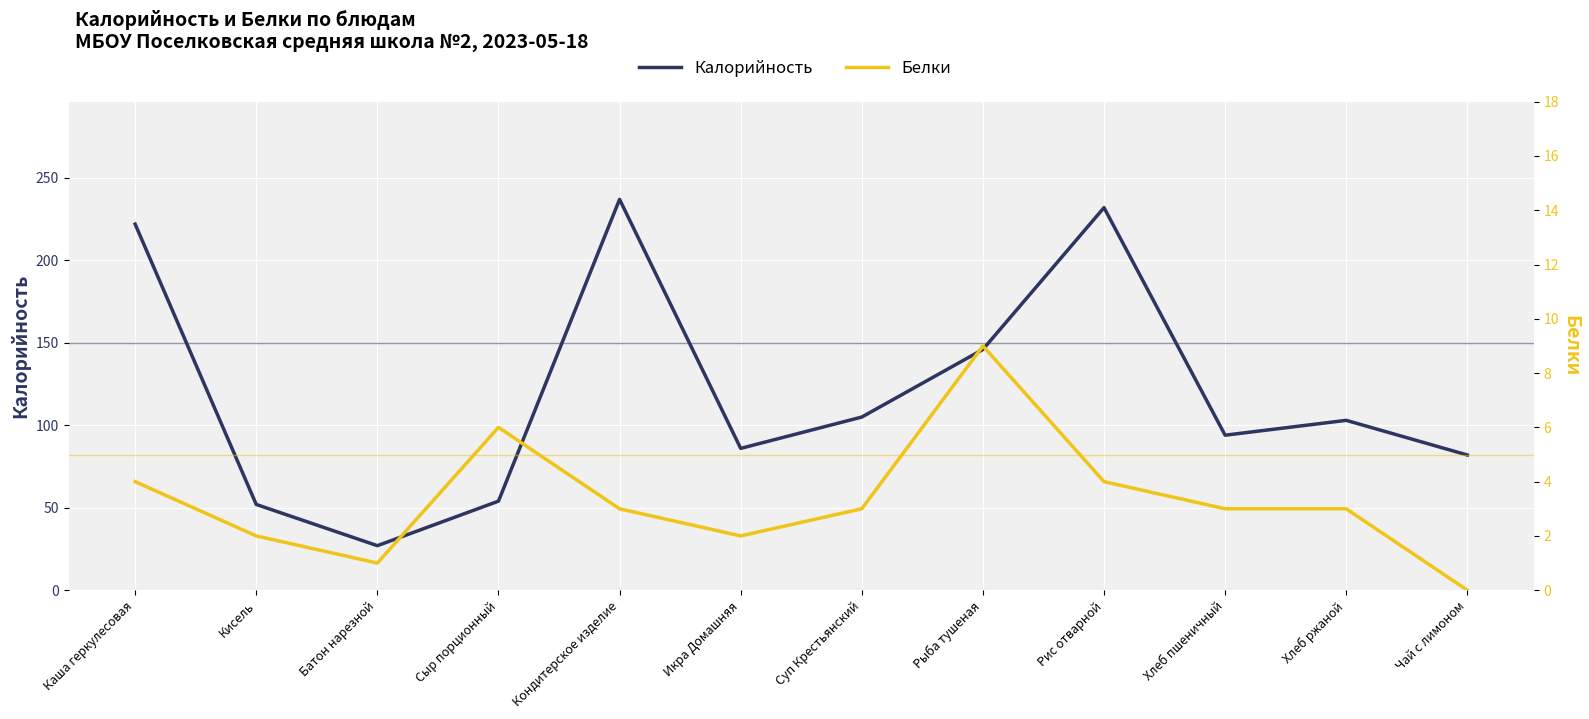

At which category does the chart reach its peak across all series?

Кондитерское изделие